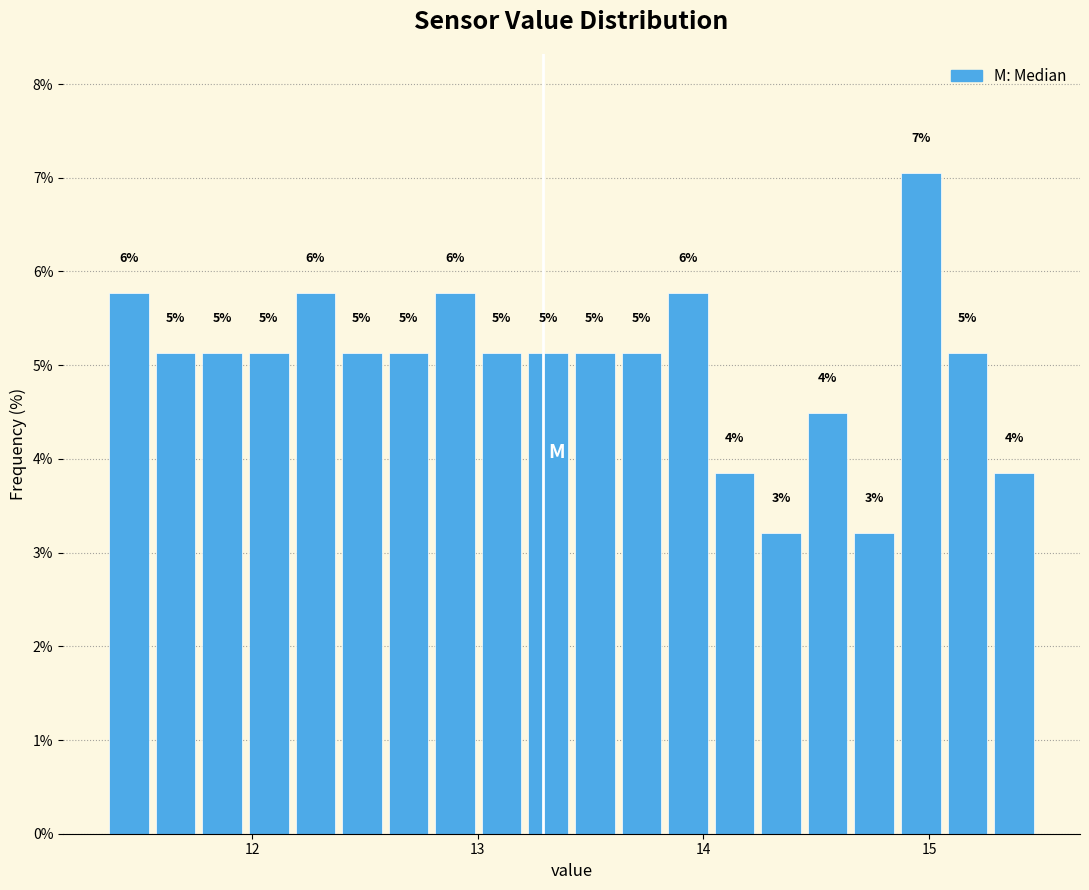

Around what value on the x-axis is the tallest bar? Give the approximate position of its centre, as read against the axis.

15.0